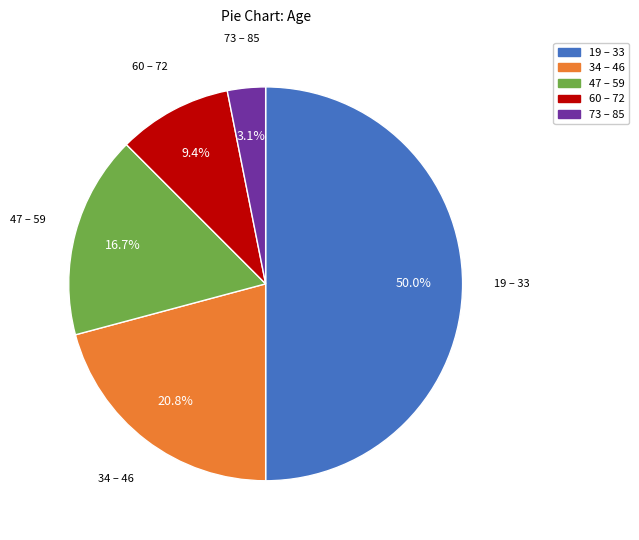

Count the number of slices in the pie.

5